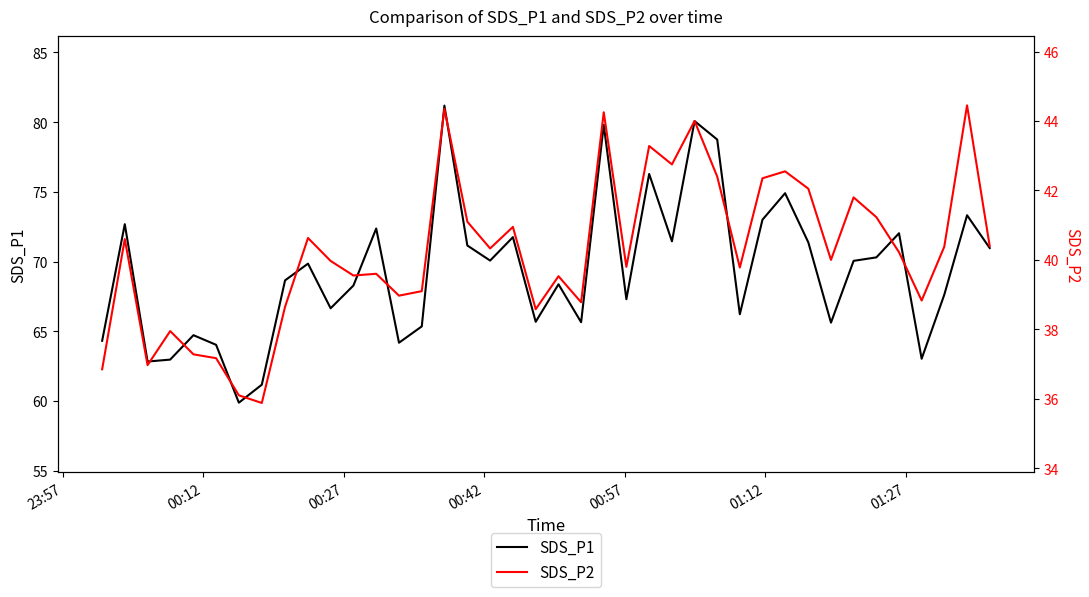

What is the maximum value for SDS_P1?

81.2